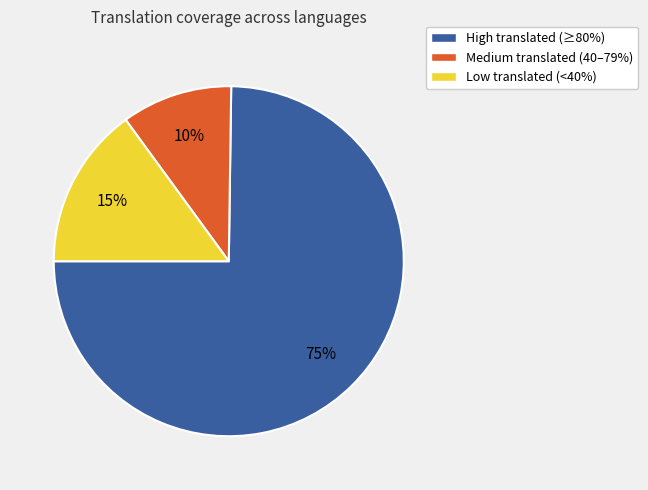

Is there a majority slice in this chart?

Yes